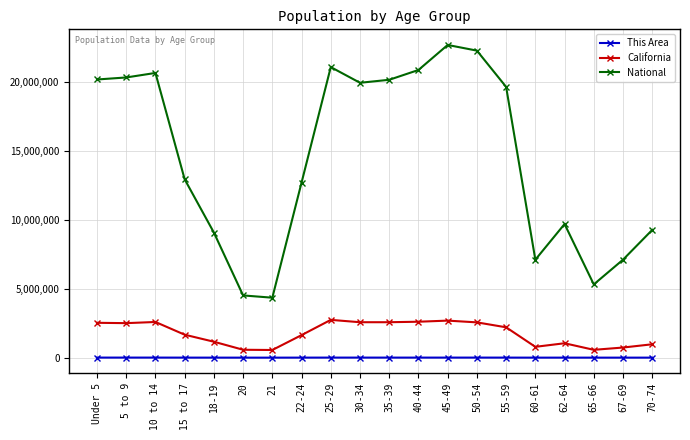

True or false: California has more than 1 points higher than both neighbors.

True